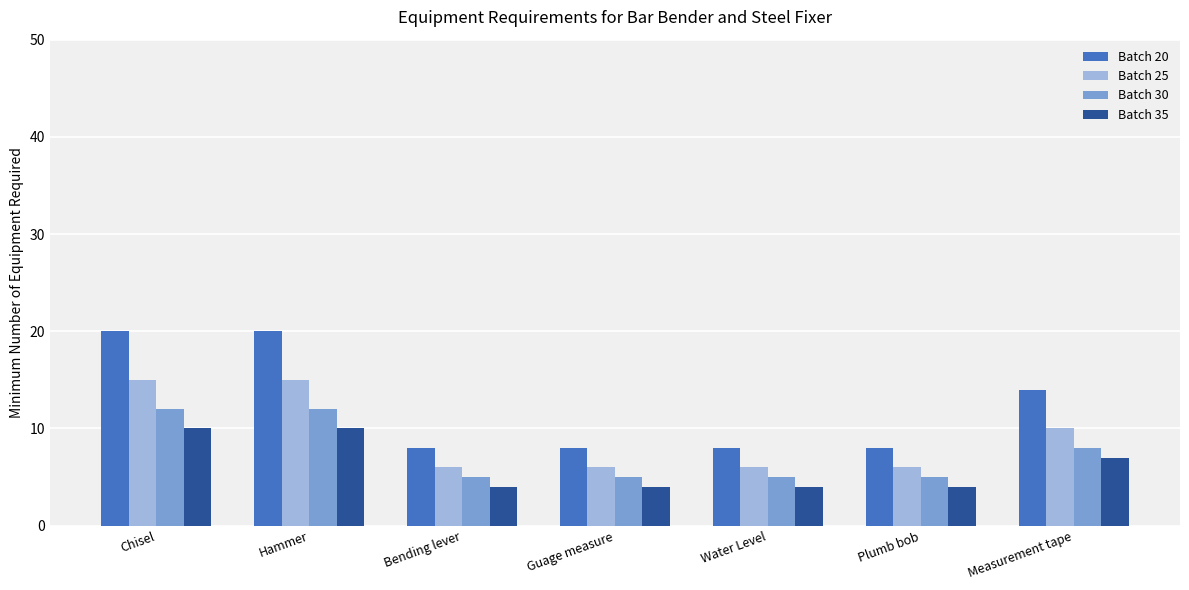

Reading right to left, what are all the values shown in this chart?

Batch 20: 14	8	8	8	8	20	20
Batch 25: 10	6	6	6	6	15	15
Batch 30: 8	5	5	5	5	12	12
Batch 35: 7	4	4	4	4	10	10